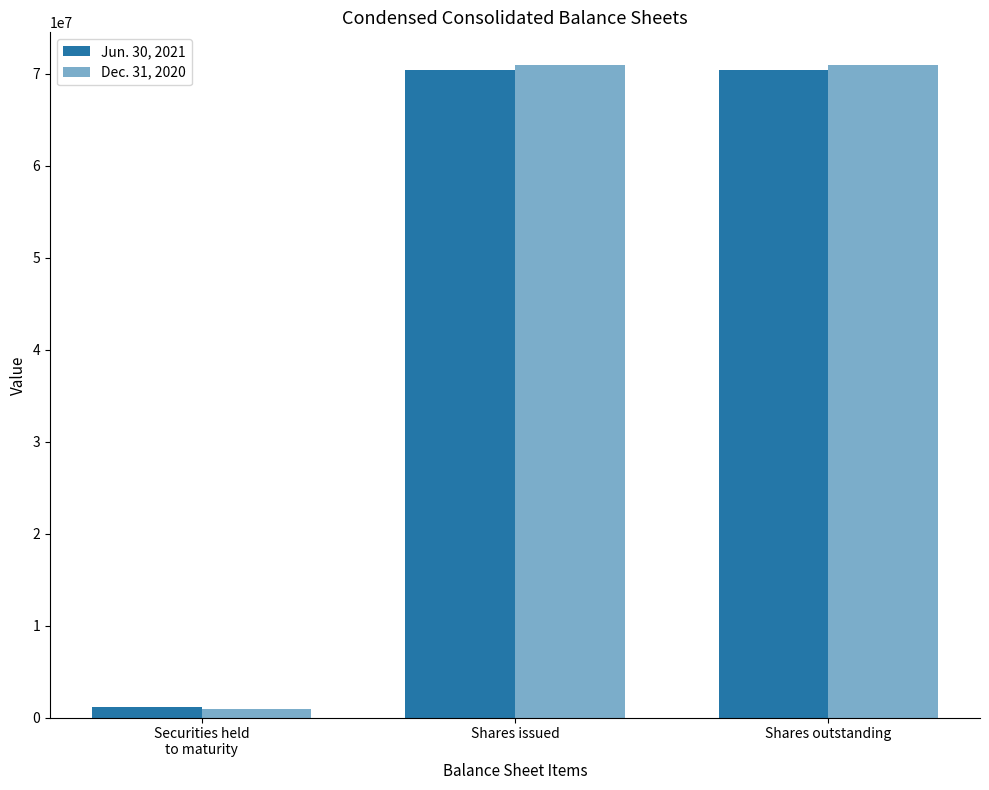

How many data points in Dec. 31, 2020 are less than 70973477?

1